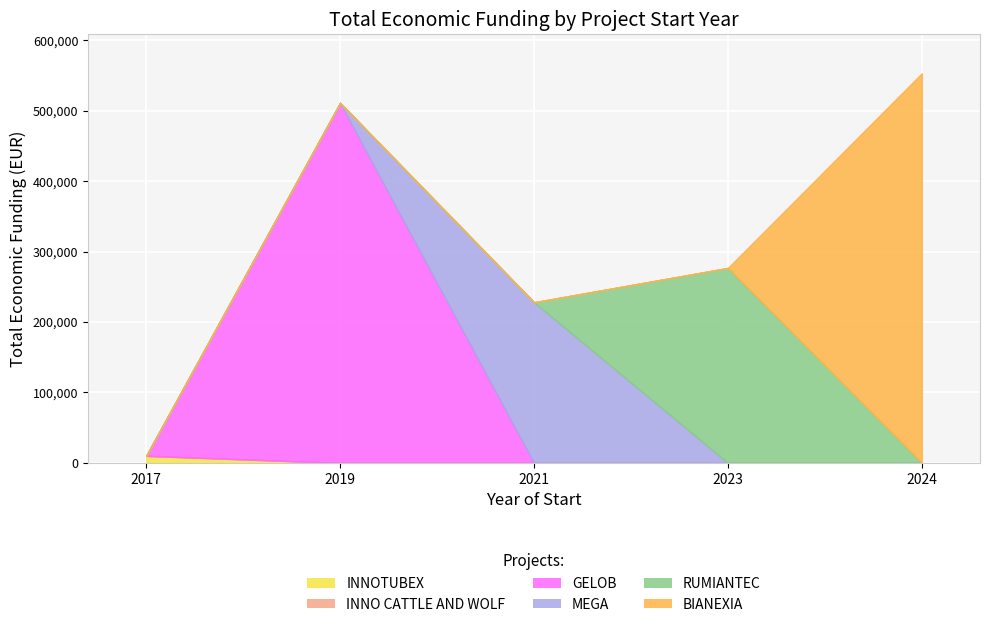

Reading left to right, extract all data points from this chart.

INNOTUBEX: 10000	0	0	0	0
INNO CATTLE AND WOLF: 0	0	0	0	0
GELOB: 0	511047	0	0	0
MEGA: 0	0	228019	0	0
RUMIANTEC: 0	0	0	276794	0
BIANEXIA: 0	0	0	0	553196